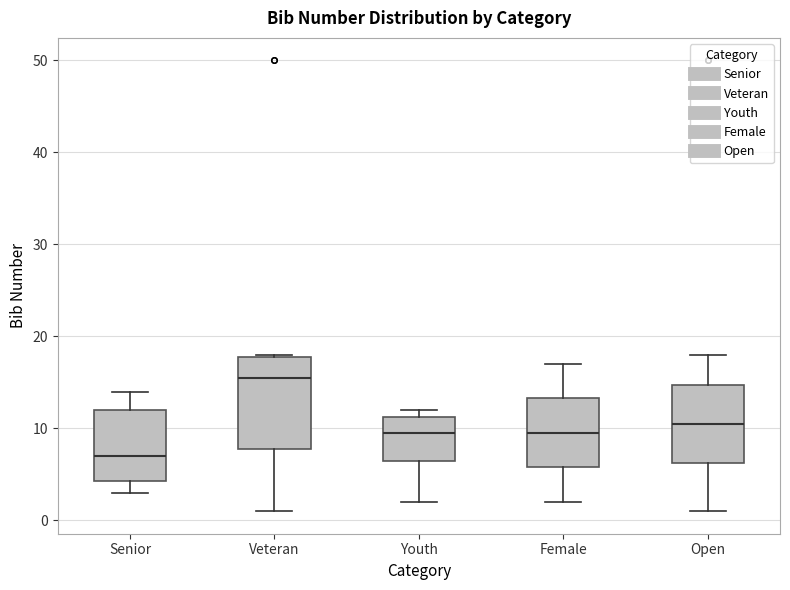

Which box has the lowest median line?

Senior